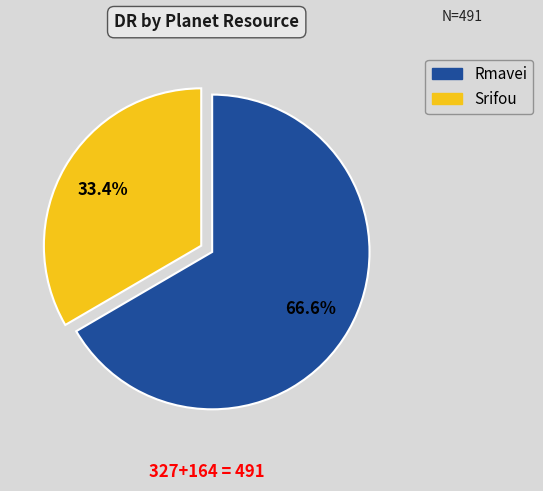

What is the ratio of the value at Srifou to the value at Rmavei?

0.5